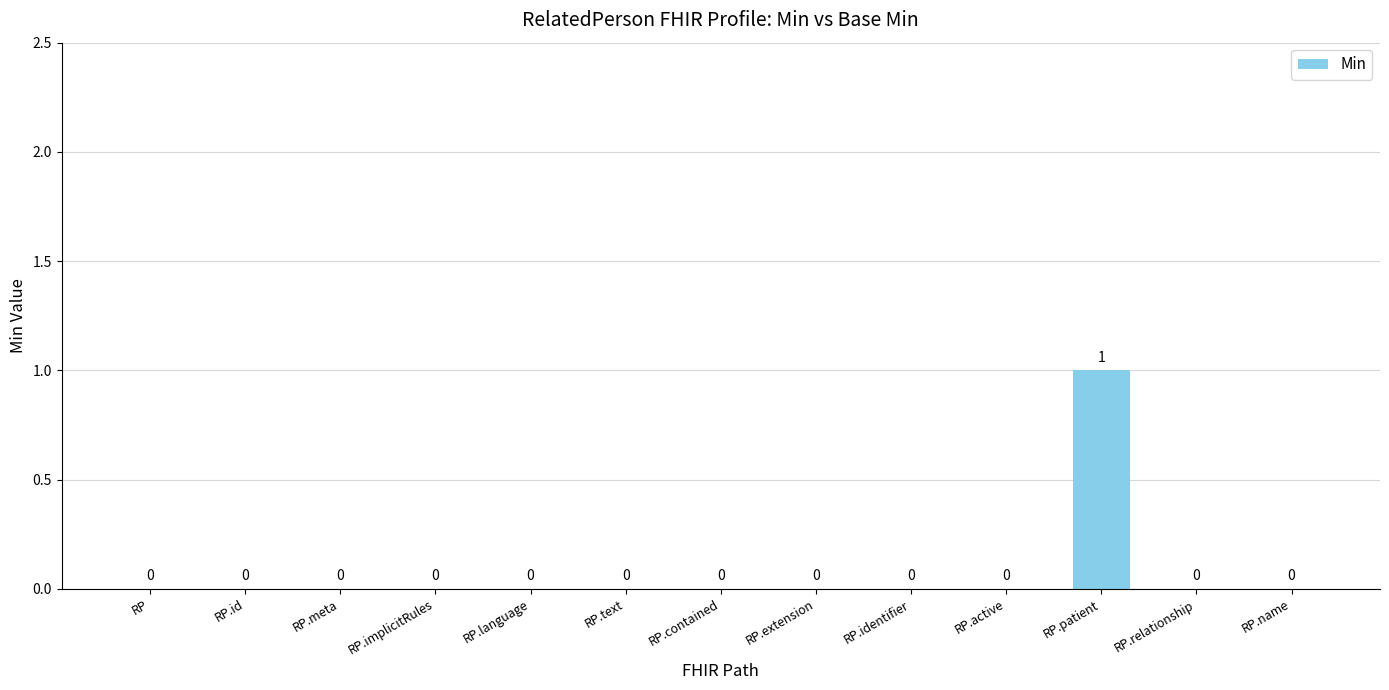

The value at RP.patient is 2. True or false?

False